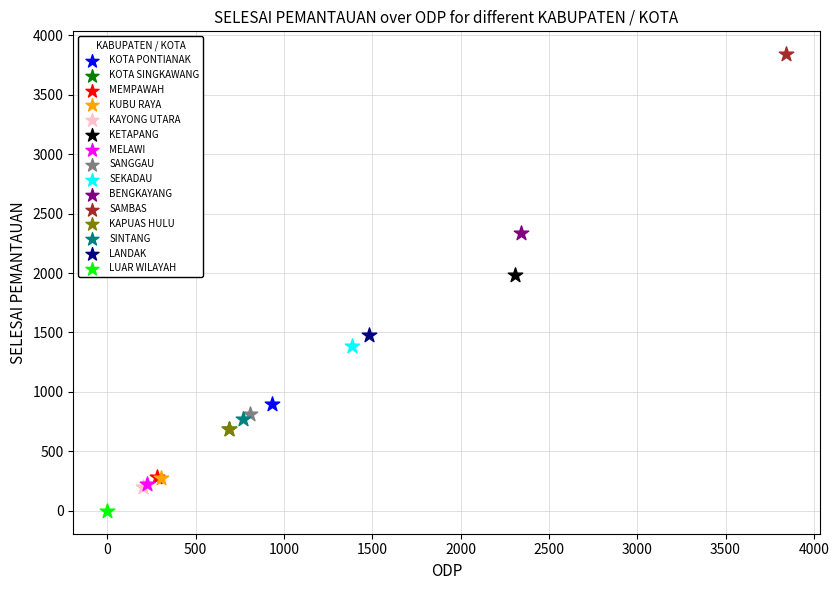

What are all the series names shown in the legend?

KOTA PONTIANAK, KOTA SINGKAWANG, MEMPAWAH, KUBU RAYA, KAYONG UTARA, KETAPANG, MELAWI, SANGGAU, SEKADAU, BENGKAYANG, SAMBAS, KAPUAS HULU, SINTANG, LANDAK, LUAR WILAYAH